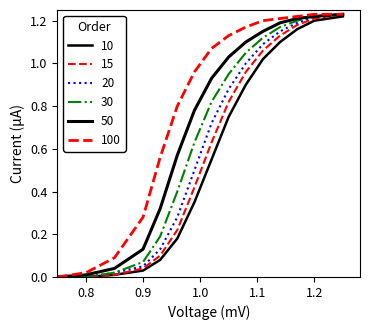

Which series has the largest total across all categories?

100